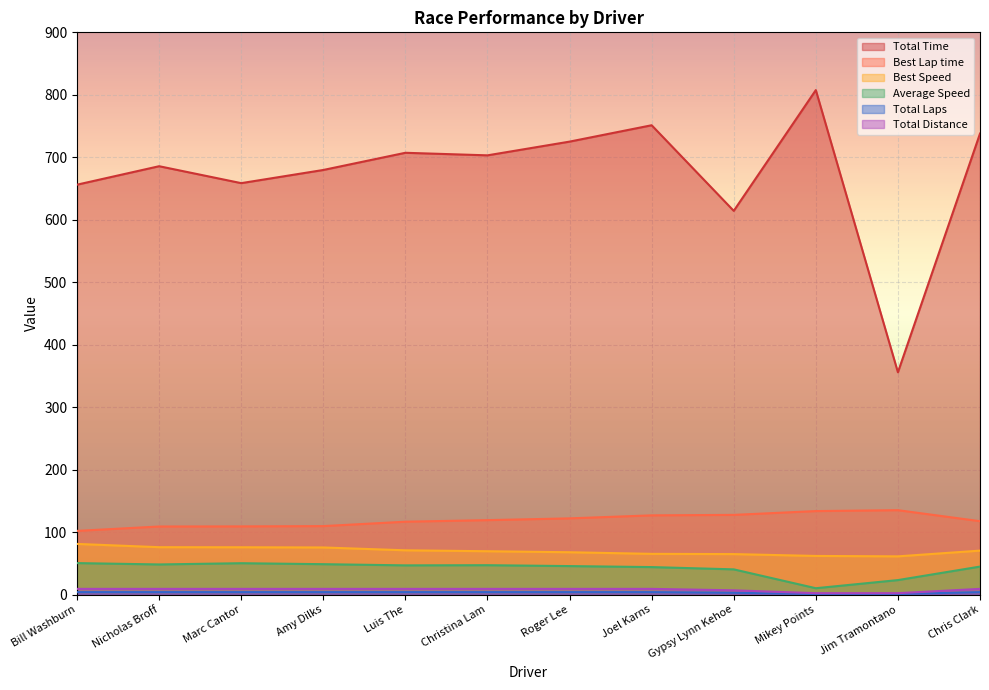

What is the label of the 11th point from the right?

Nicholas Broff